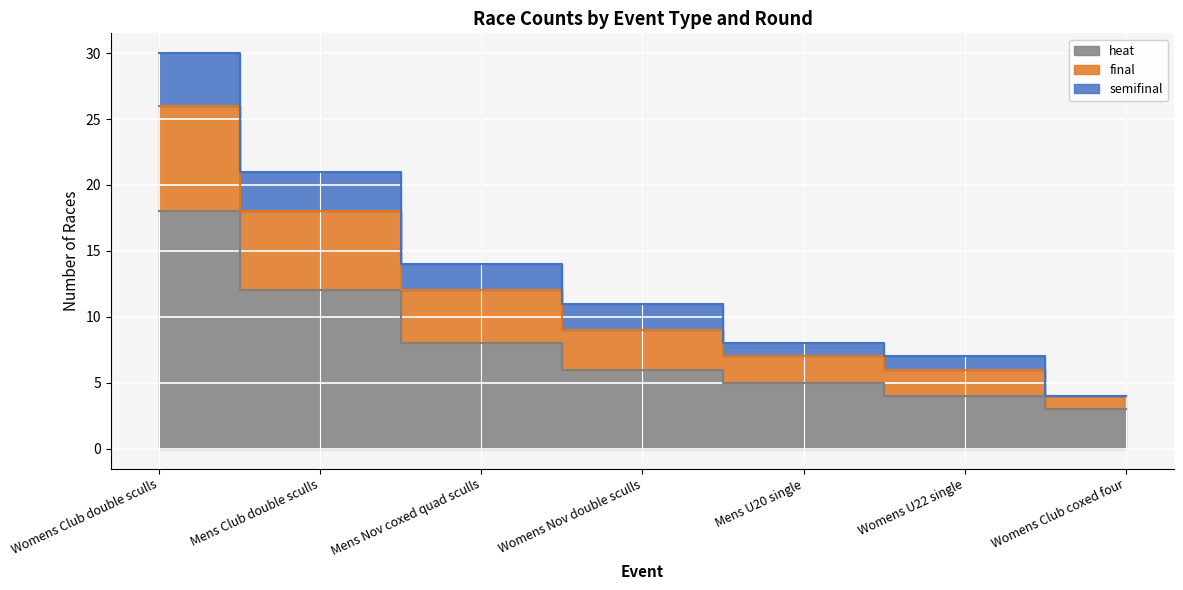

How many categories are shown in the chart?

7